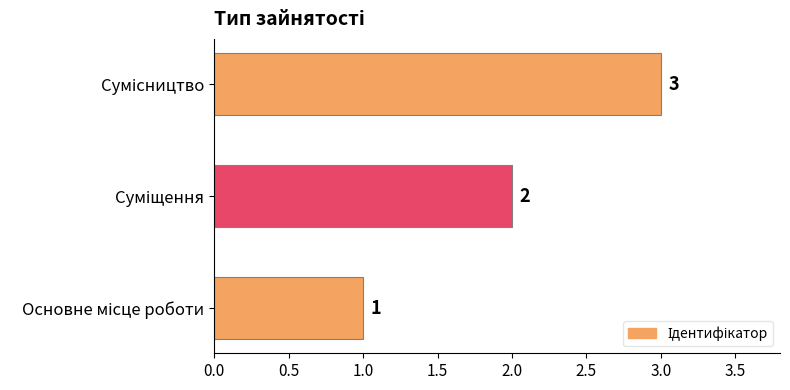

What is the sum of all values?

6